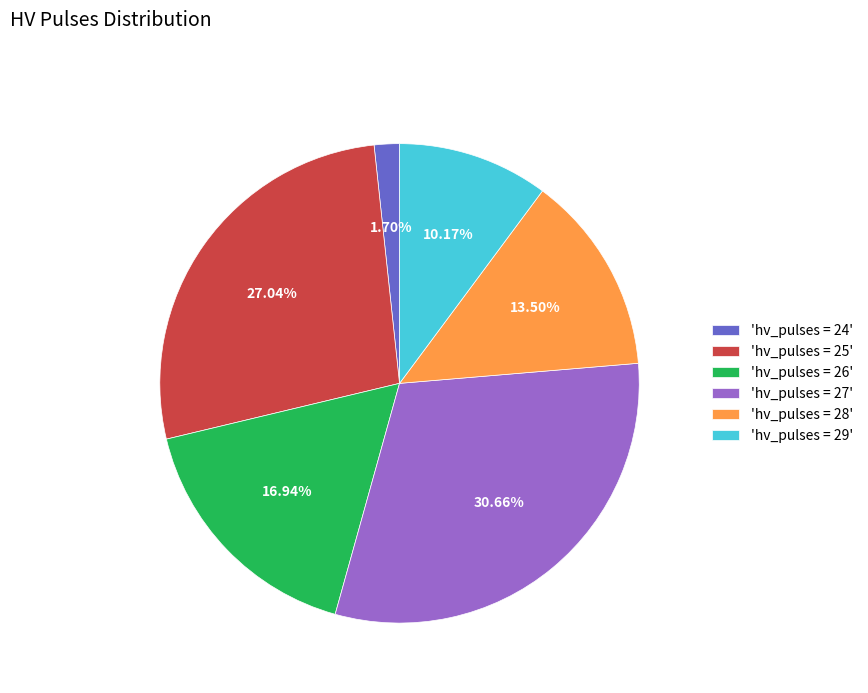

Does any single category account for the majority?

No